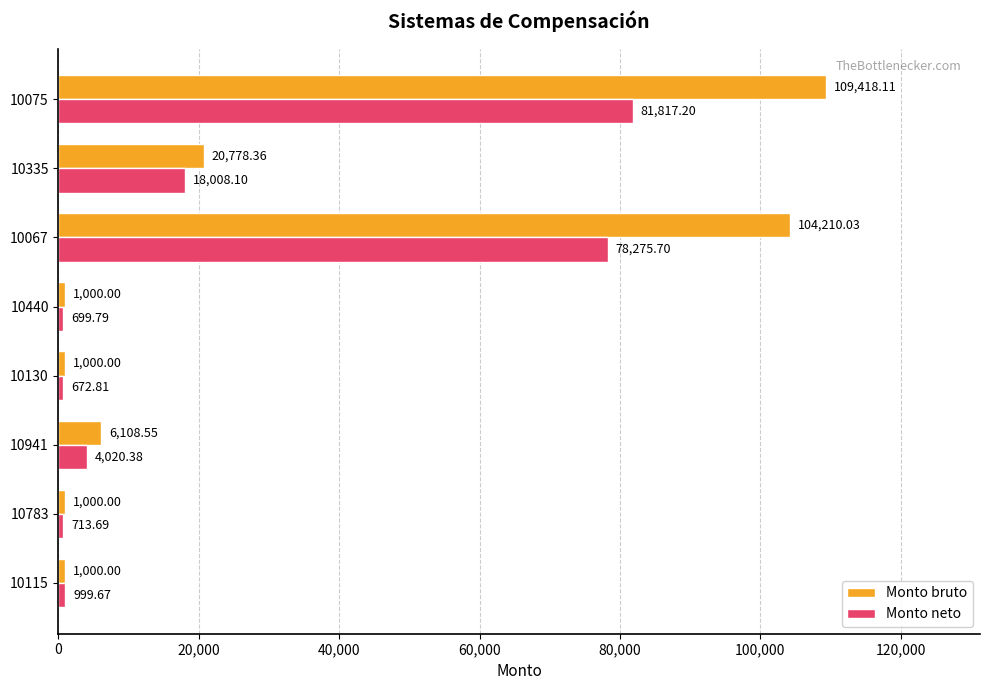

List the series in order of their peak value, lowest first.

Monto neto, Monto bruto